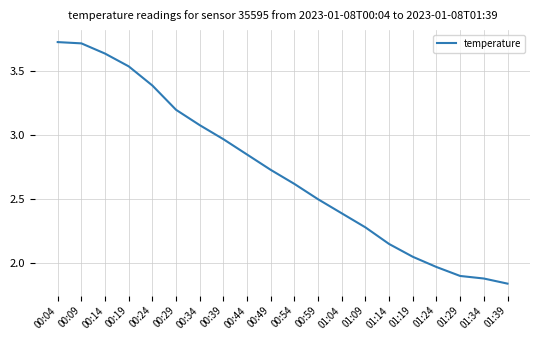

Is it true that the value at 01:14 is 1.3?

False